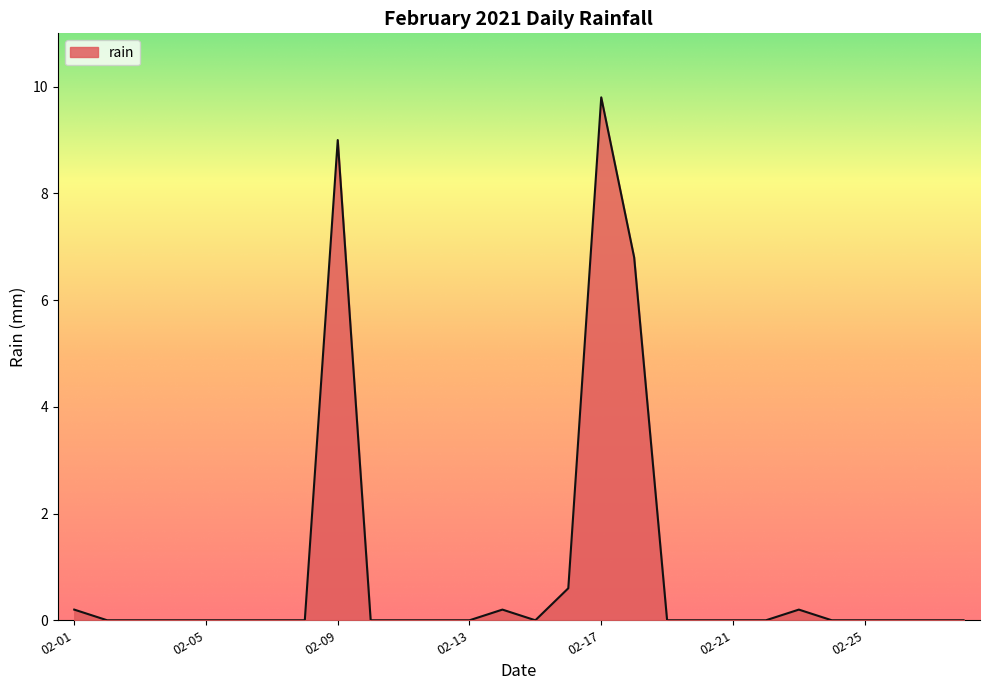

What is the maximum value shown in the chart?

9.8